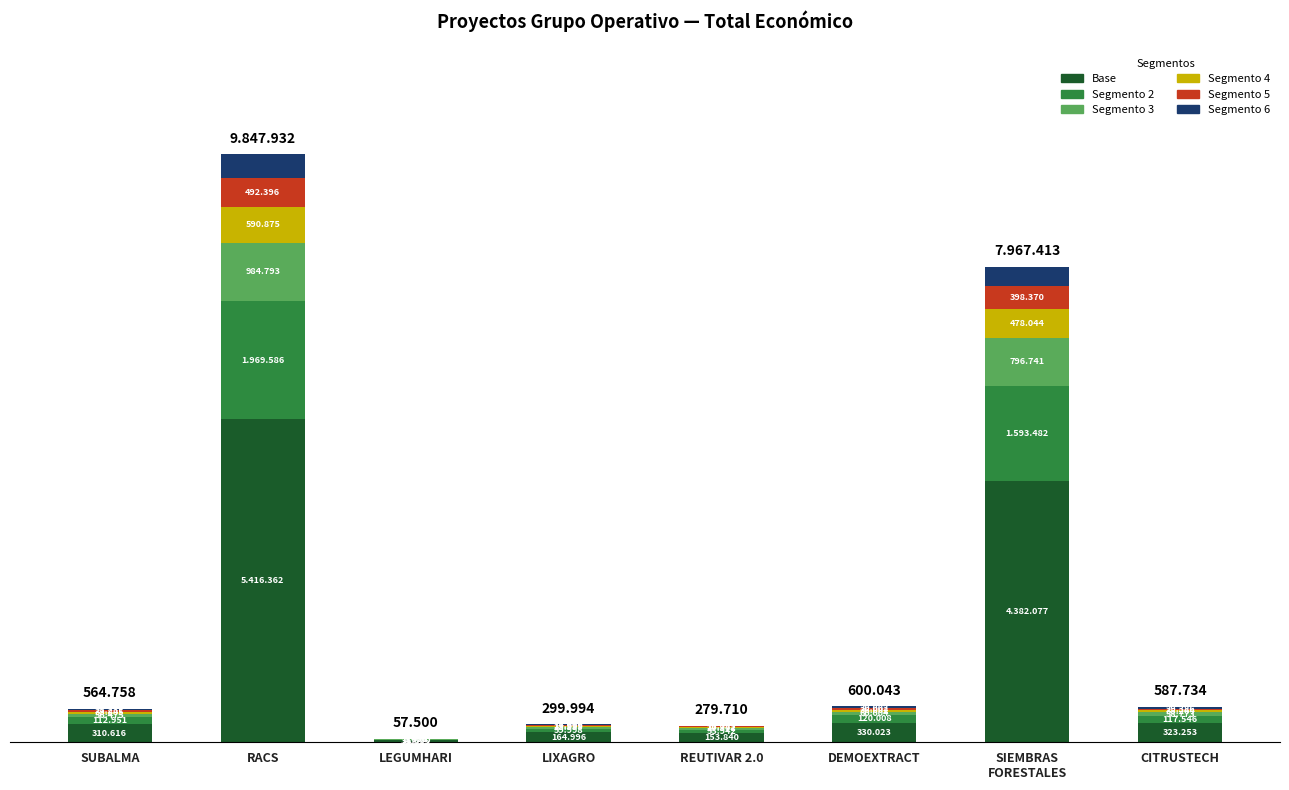

What are all the series names shown in the legend?

Base, Segmento 2, Segmento 3, Segmento 4, Segmento 5, Segmento 6